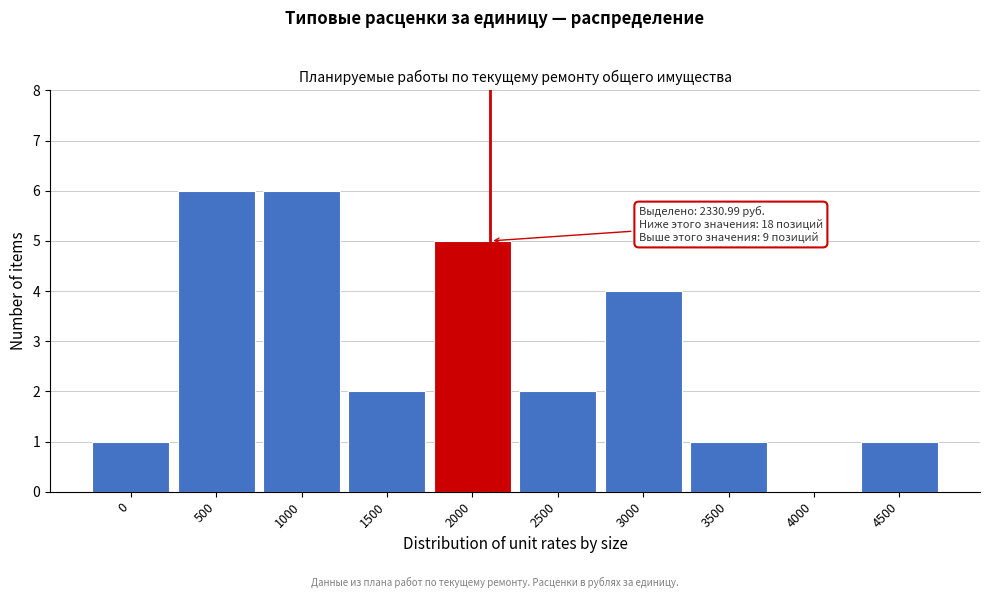

Reading left to right, what are all the values shown in this chart?

0=1	500=6	1000=6	1500=2	2000=5	2500=2	3000=4	3500=1	4000=0	4500=1